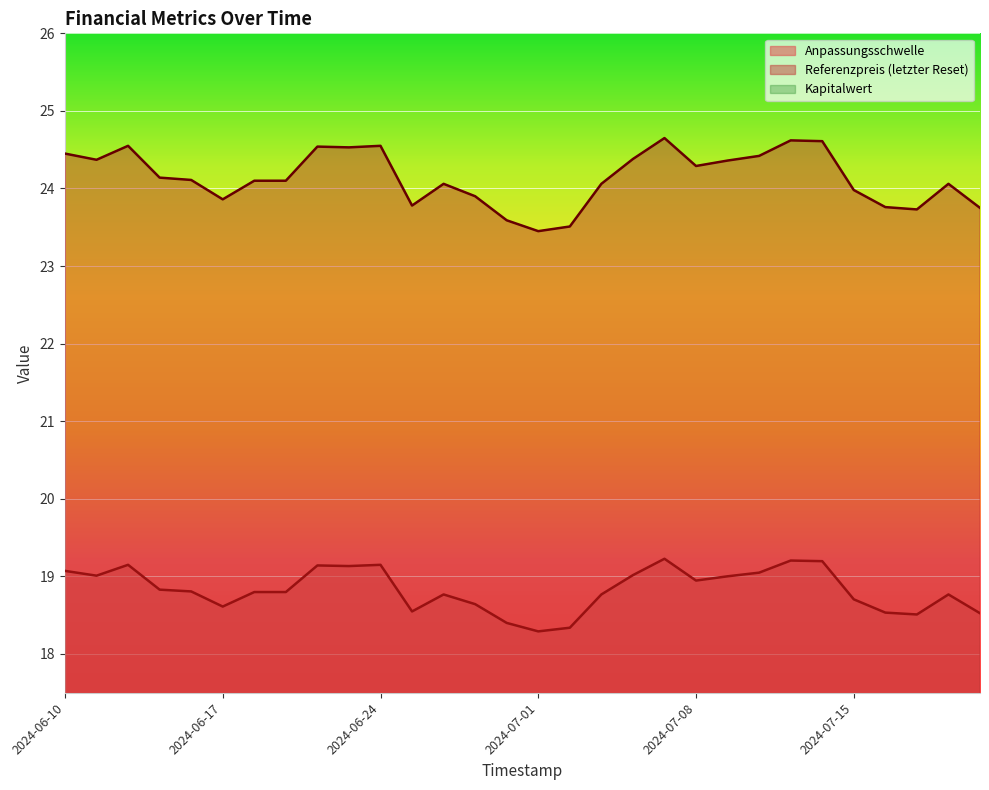

Rank the categories by Anpassungsschwelle value from highest to lowest.

2024-07-05, 2024-07-11, 2024-07-12, 2024-06-24, 2024-06-12, 2024-06-20, 2024-06-21, 2024-06-10, 2024-07-10, 2024-07-04, 2024-06-11, 2024-07-09, 2024-07-08, 2024-06-13, 2024-06-14, 2024-06-19, 2024-06-18, 2024-07-18, 2024-07-03, 2024-06-26, 2024-07-15, 2024-06-27, 2024-06-17, 2024-06-25, 2024-07-16, 2024-07-19, 2024-07-17, 2024-06-28, 2024-07-02, 2024-07-01